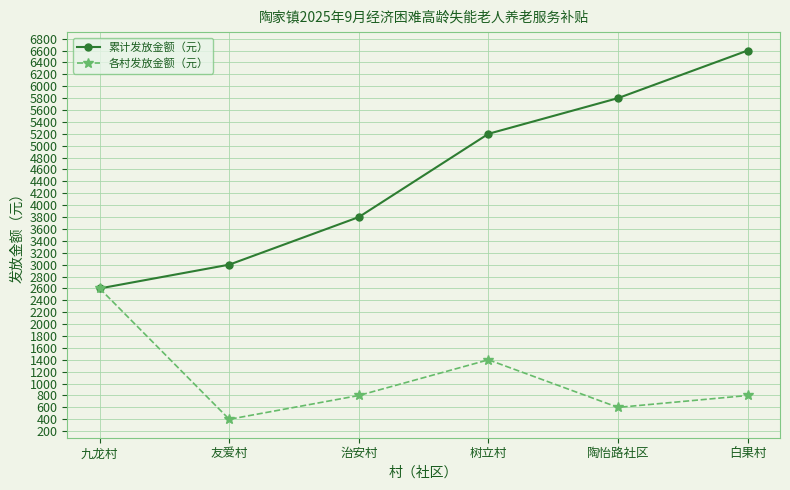

What is the difference between the maximum and minimum values in the 累计发放金额（元） series?

4000